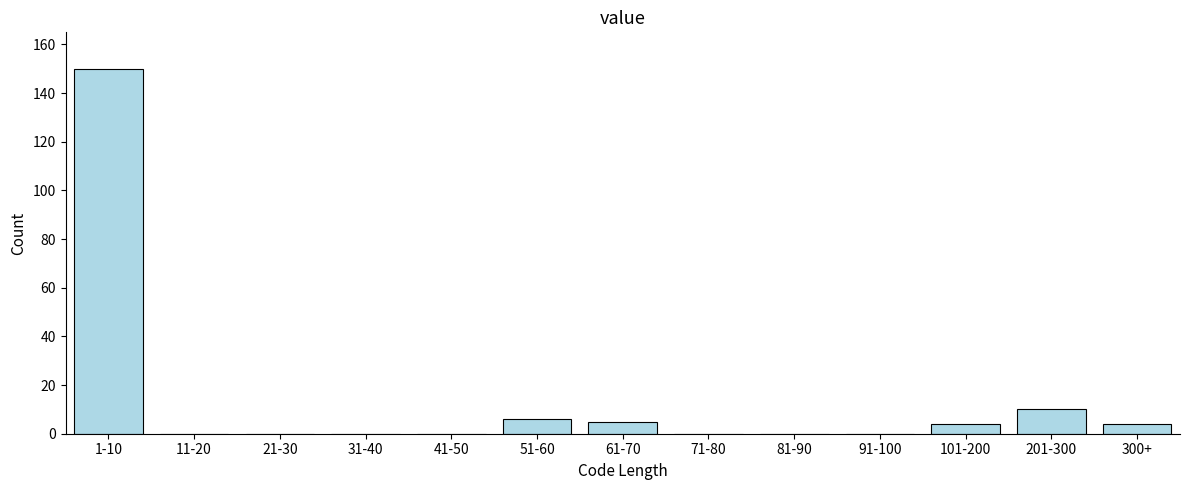

Reading left to right, list all the values displayed in this chart.

1-10=150	11-20=0	21-30=0	31-40=0	41-50=0	51-60=6	61-70=5	71-80=0	81-90=0	91-100=0	101-200=4	201-300=10	300+=4